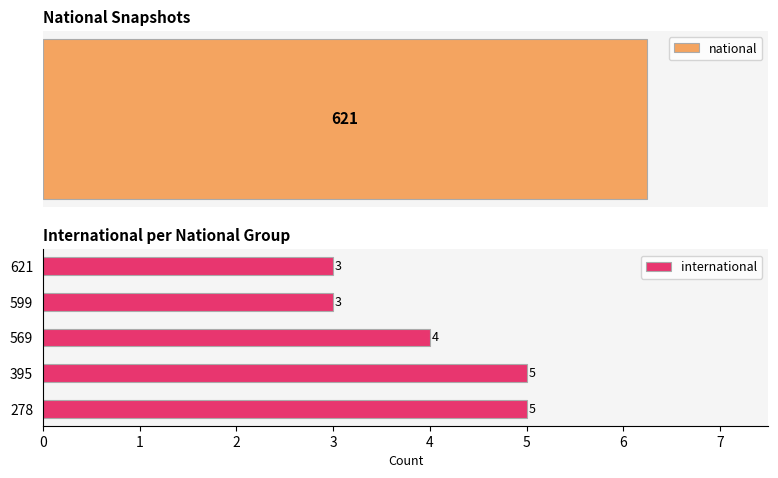

The value of international at 395 is 3. True or false?

False